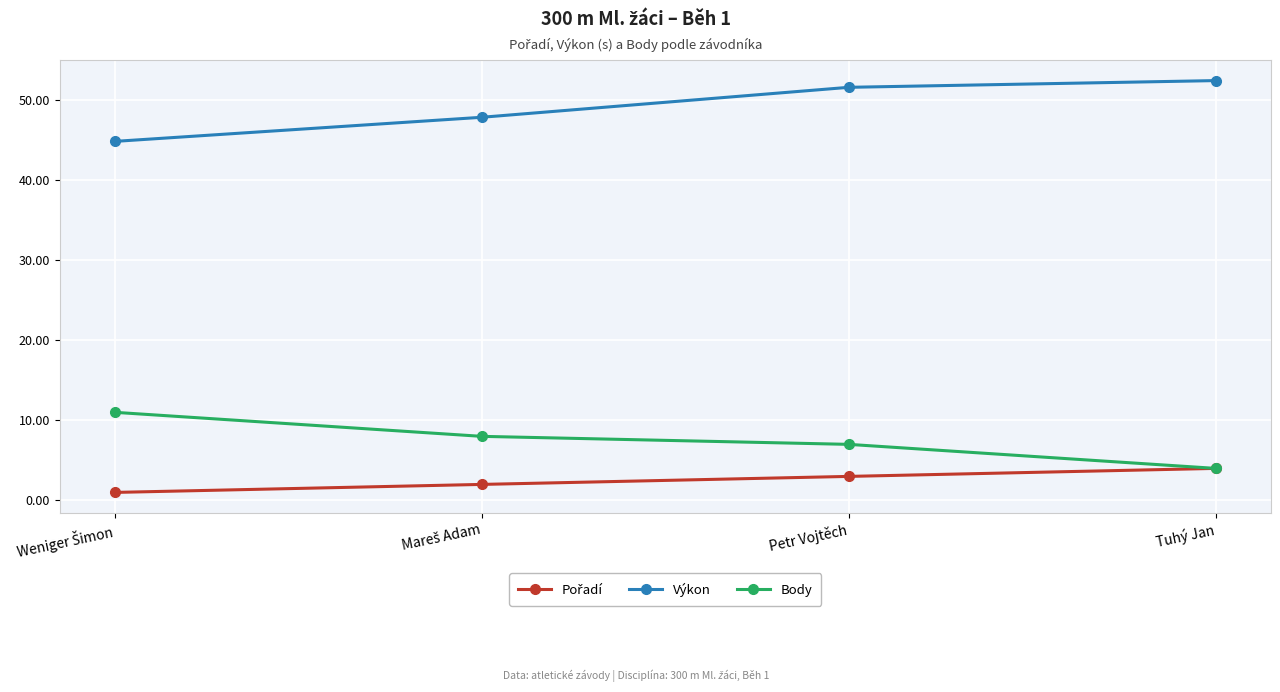

Does the chart have visible grid lines?

Yes